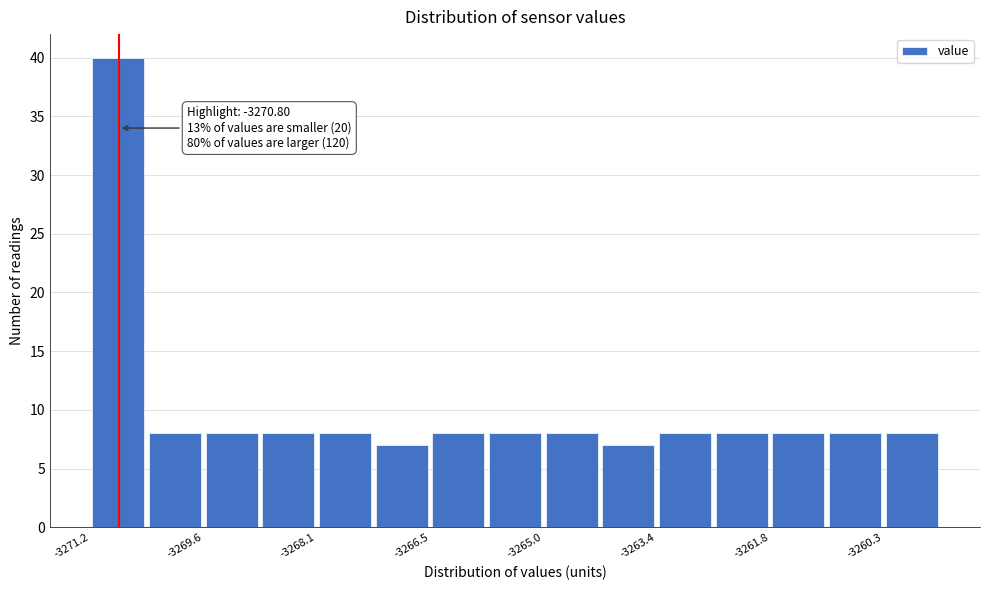

Around what value on the x-axis is the tallest bar? Give the approximate position of its centre, as read against the axis.

-3270.8